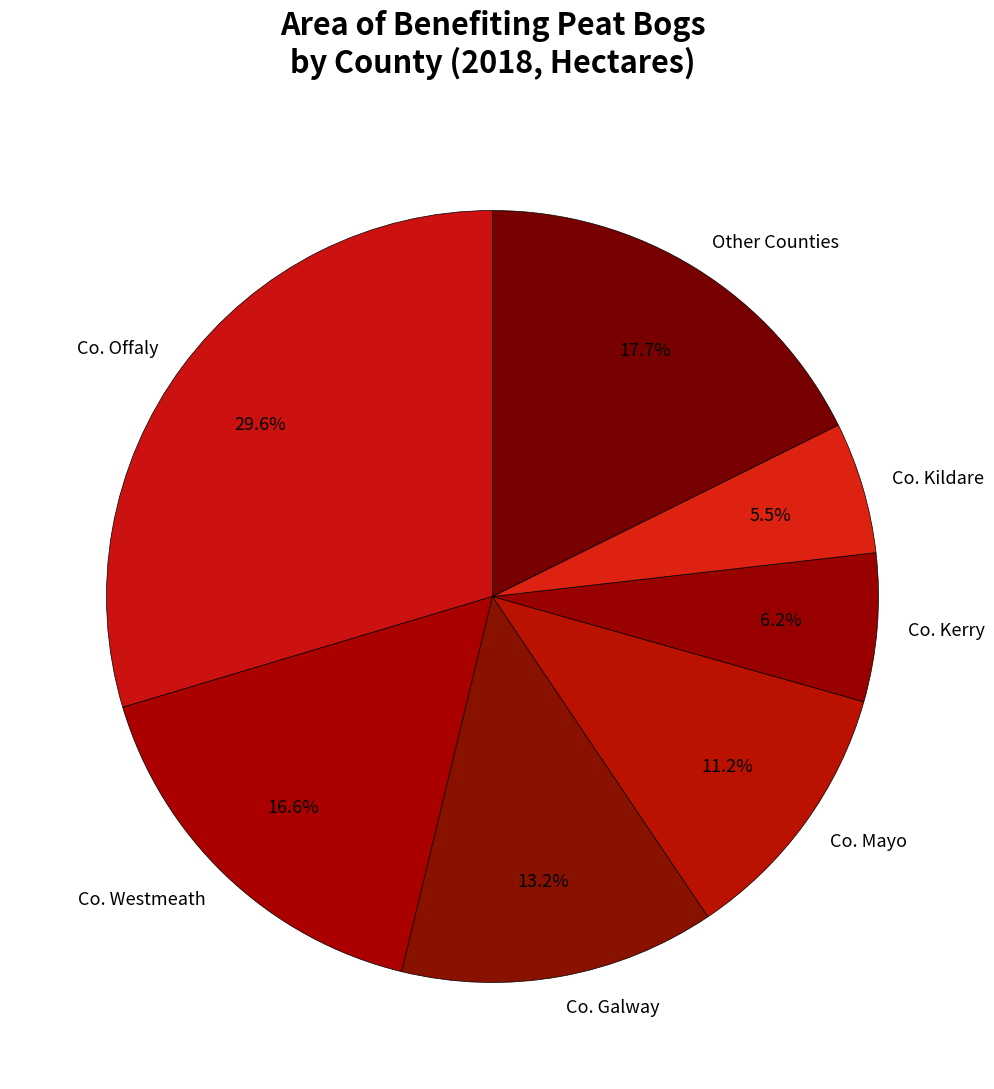

How many segments does this pie chart have?

7